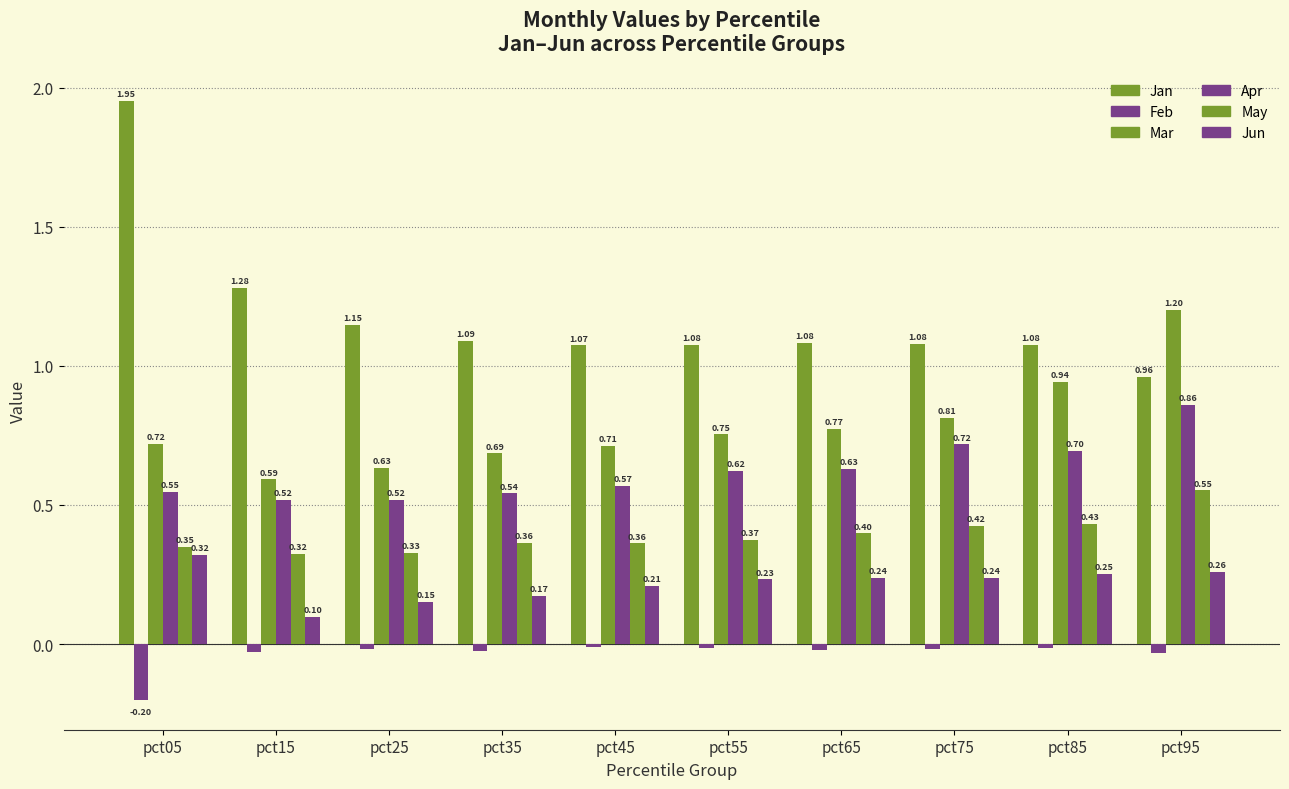

Rank the categories by Apr value from lowest to highest.

pct15, pct25, pct35, pct05, pct45, pct55, pct65, pct85, pct75, pct95